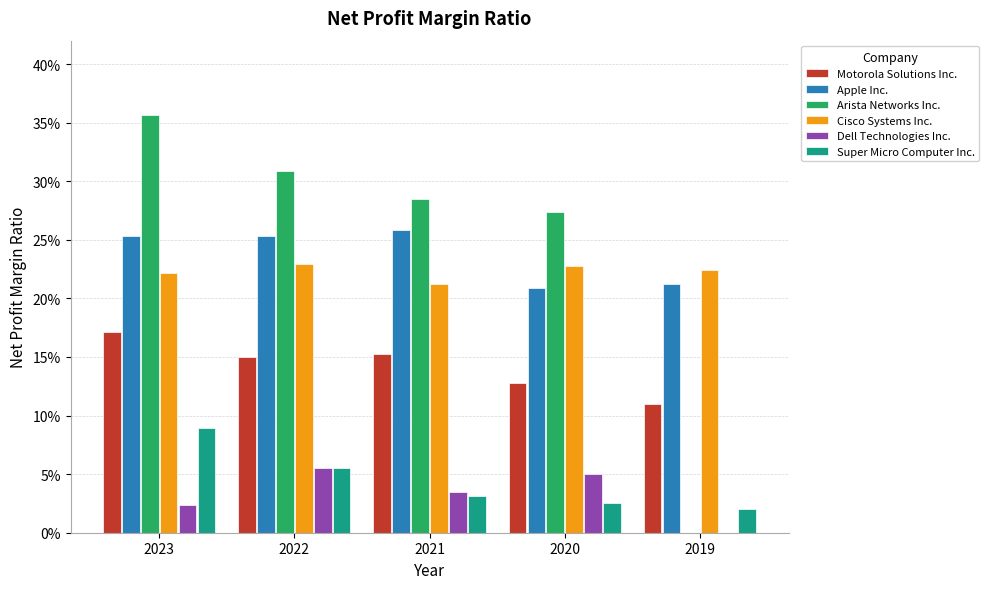

Between 2023 and 2022, which series saw the biggest shift?

Arista Networks Inc.